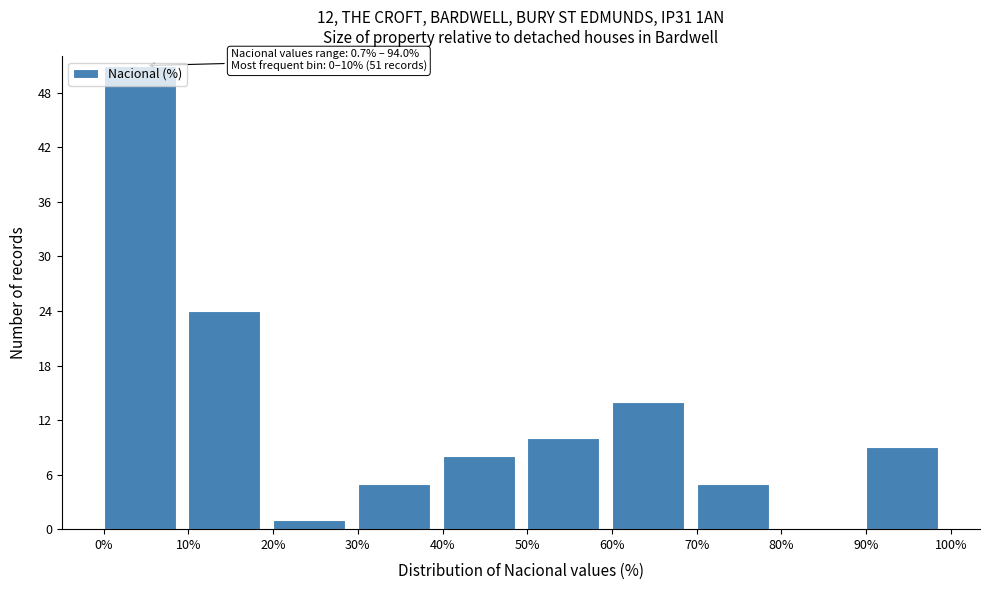

Which range on the x-axis has the tallest bar?

0% to 10%